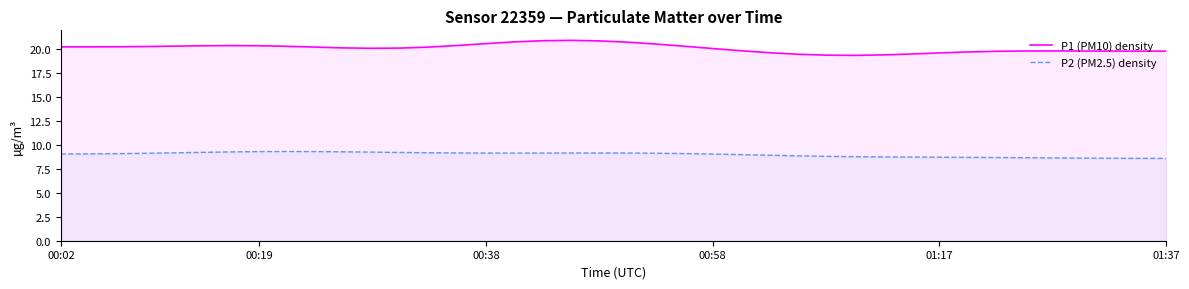

What is the value of the P1 (PM10) density point at the 20th from the left?

20.8